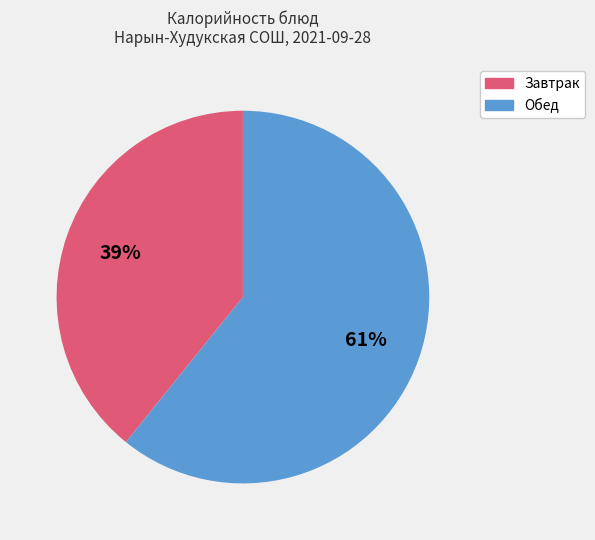

To the nearest percent, what is the difference between the largest and smallest slice percentages?

22%